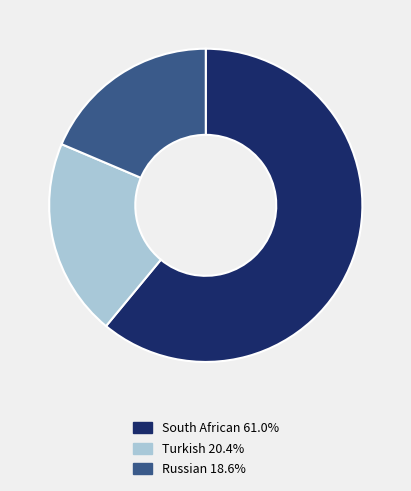

True or false: Turkish accounts for 12% of the total.

False